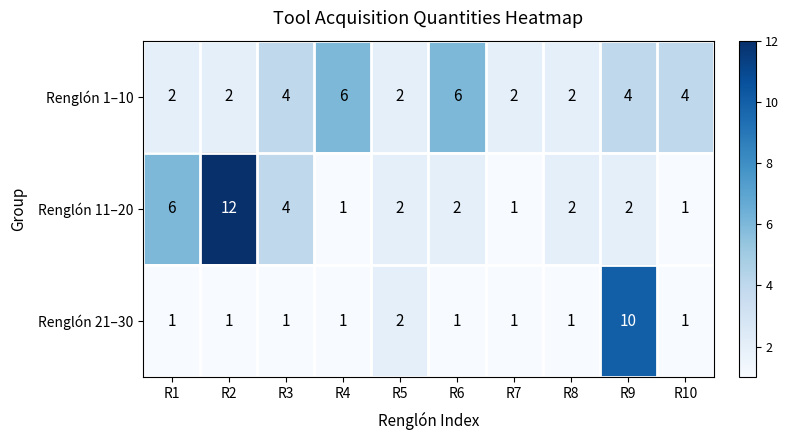

Which series has the largest total across all categories?

Renglón 1–10